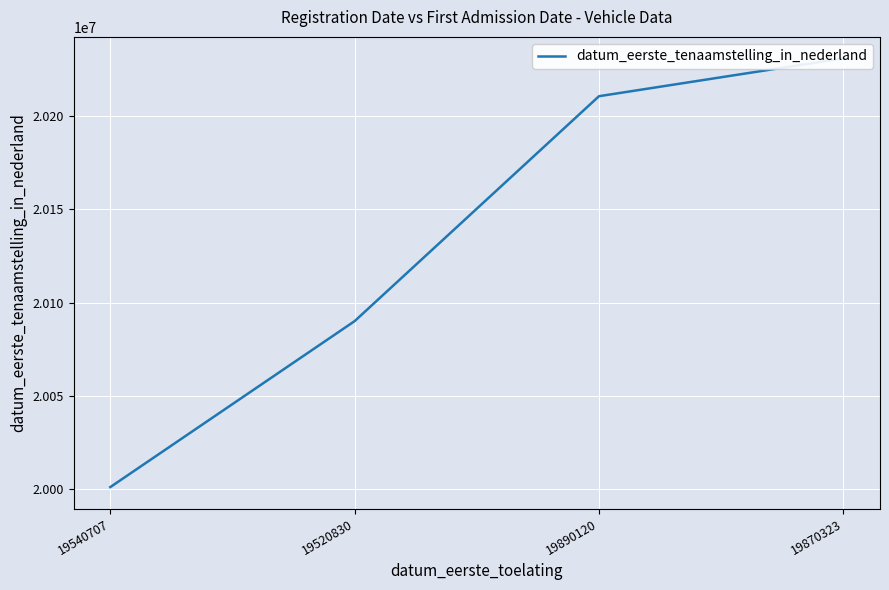

What is the sum of all values?

80532935